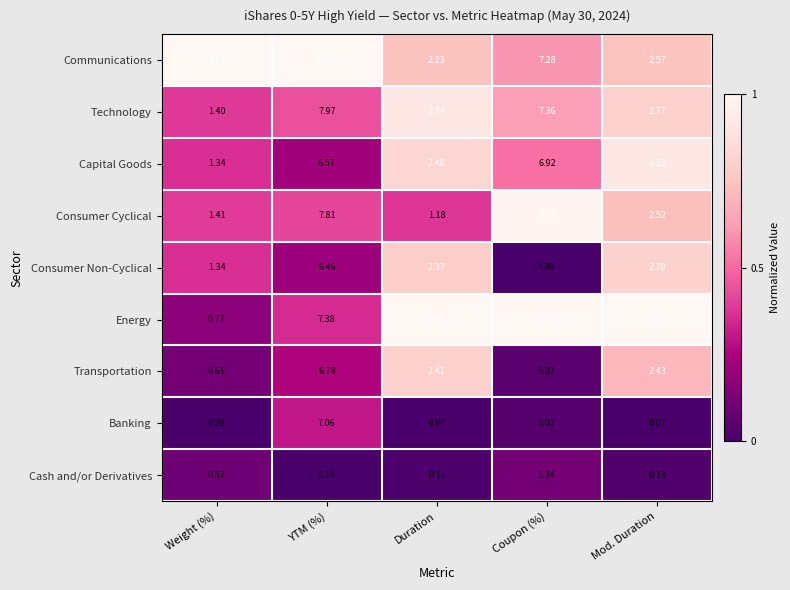

Which category has the lowest value in the Consumer Non-Cyclical series?

Weight (%)